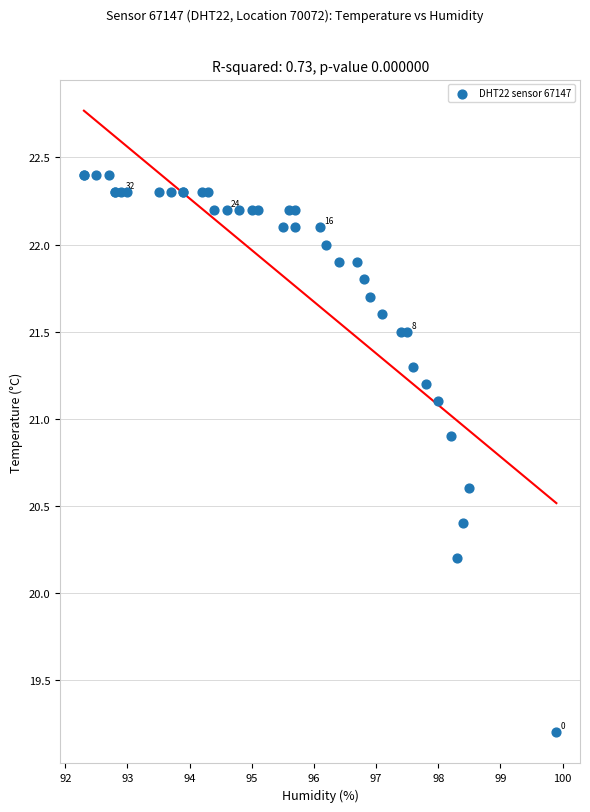

What Y value in the scatter plot is closest to 20?

20.2